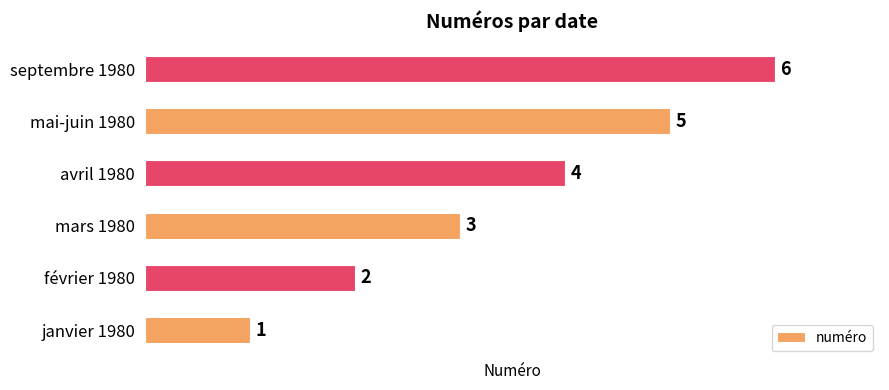

At which category does the chart reach its peak across all series?

septembre 1980